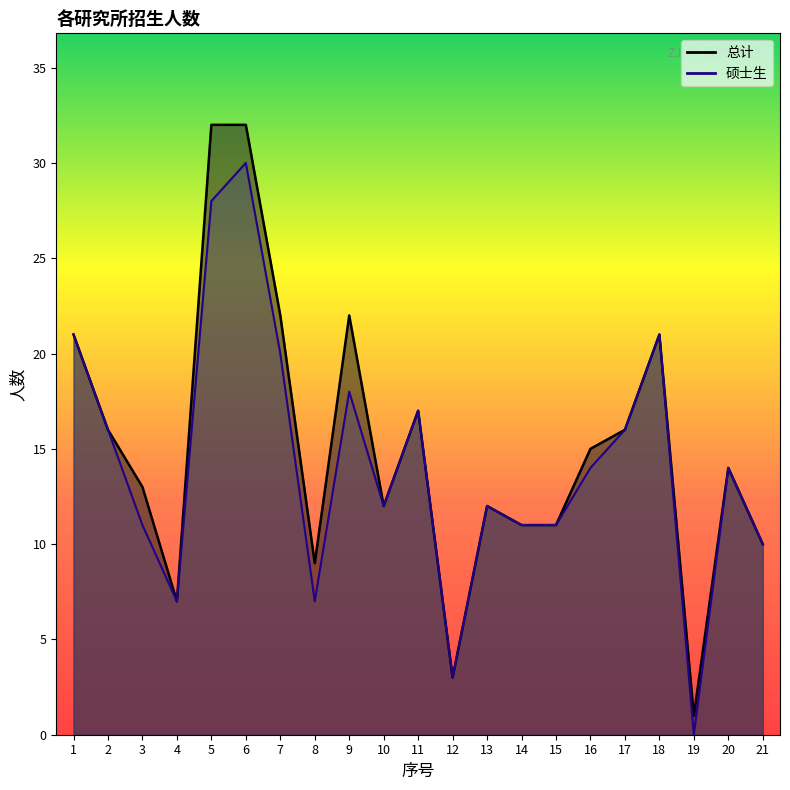

True or false: 硕士生 and 总计 intersect in this chart.

False